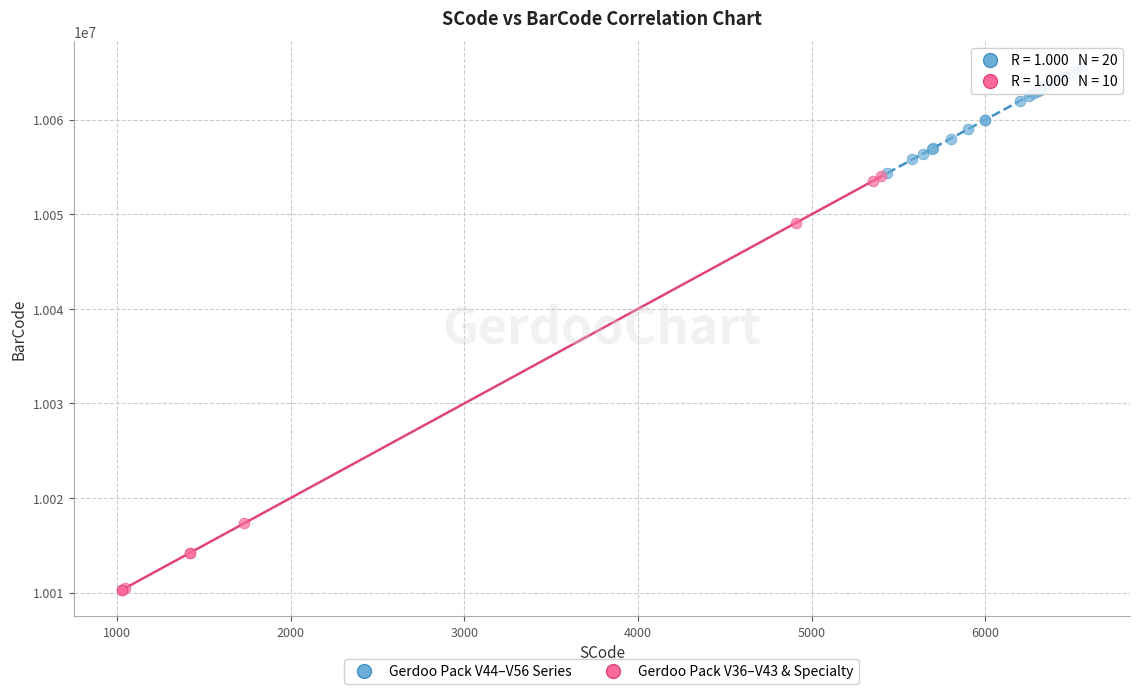

Which series has the widest spread of Y values?

Gerdoo Pack V36–V43 & Specialty